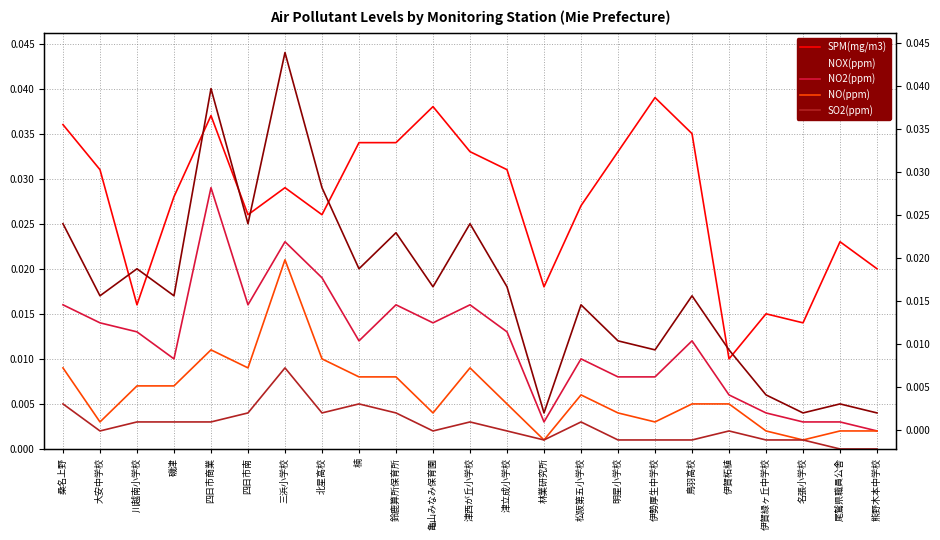

What position from the right is 鳥羽高校?

6